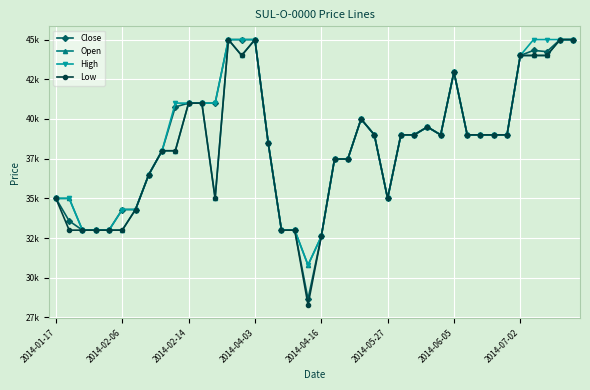

What are all the series names shown in the legend?

Close, Open, High, Low